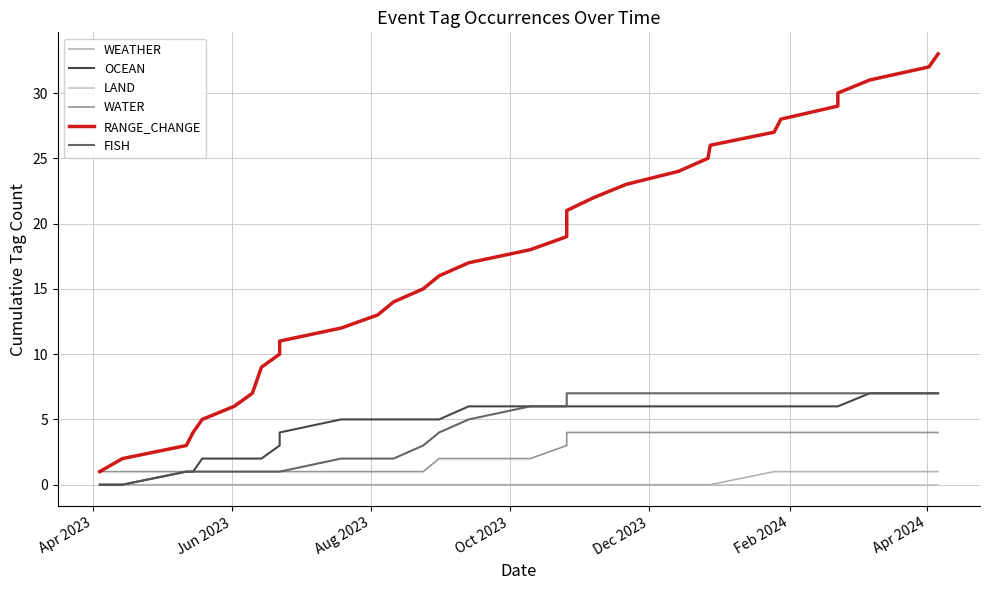

Count the number of data series in this chart.

6